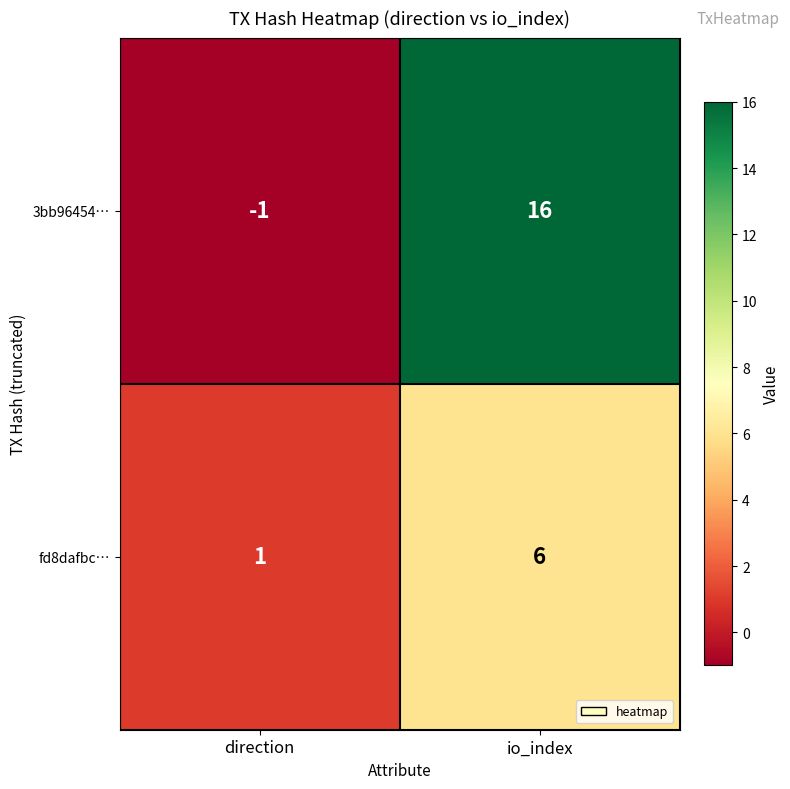

Reading right to left, extract all data points from this chart.

3bb96454…: 16	-1
fd8dafbc…: 6	1